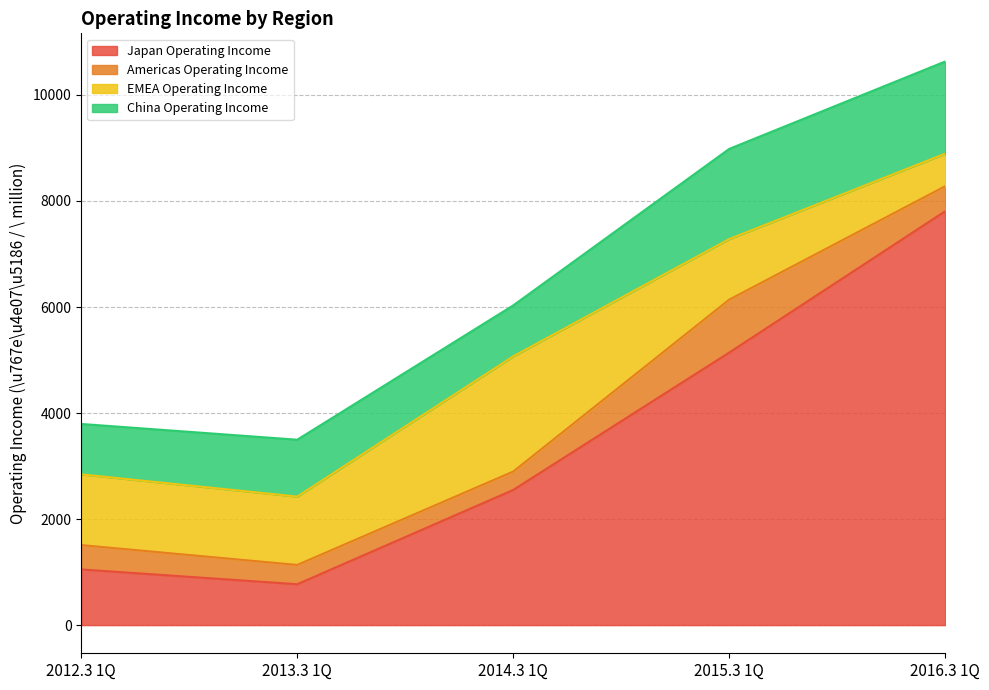

Which series changed the most between 2013.3 1Q and 2014.3 1Q?

Japan Operating Income